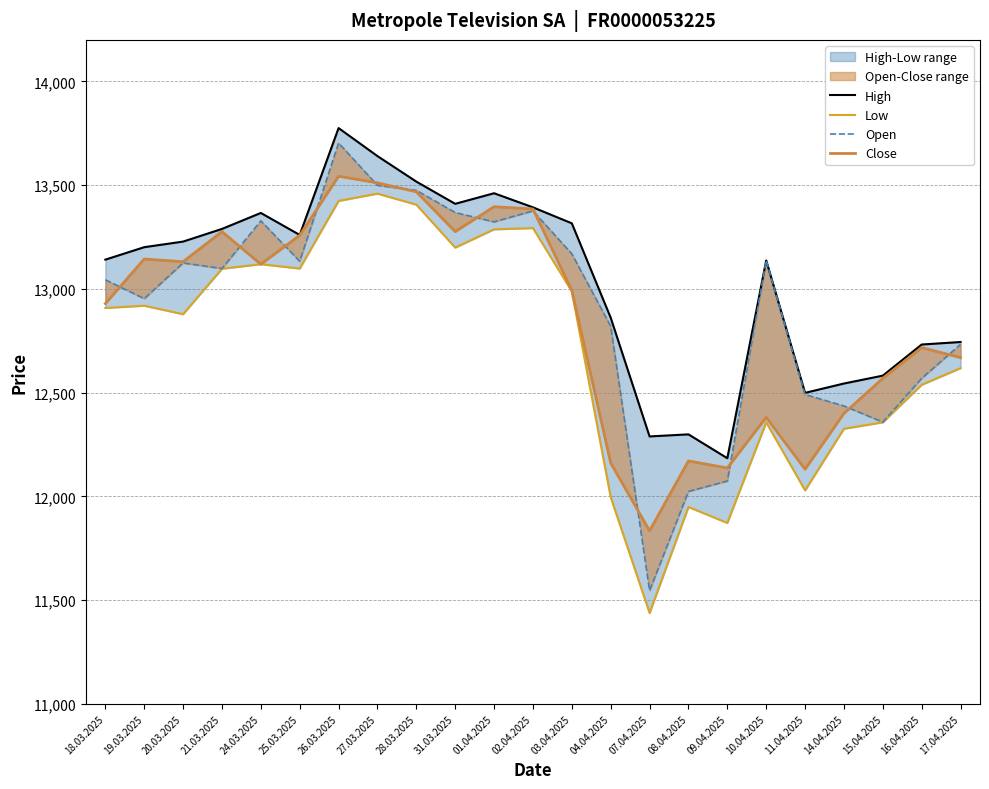

What is the sum of all Close values?

295599